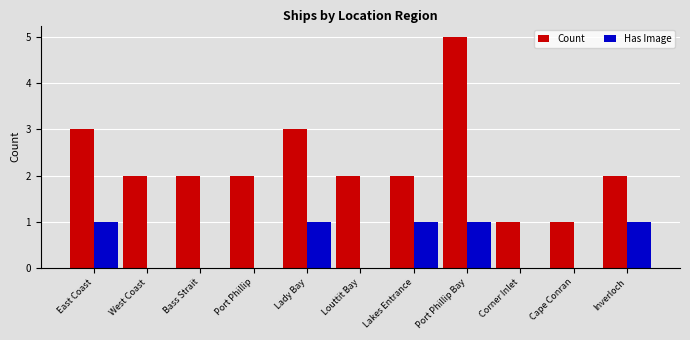

At which label does Count reach its peak?

Port Phillip Bay